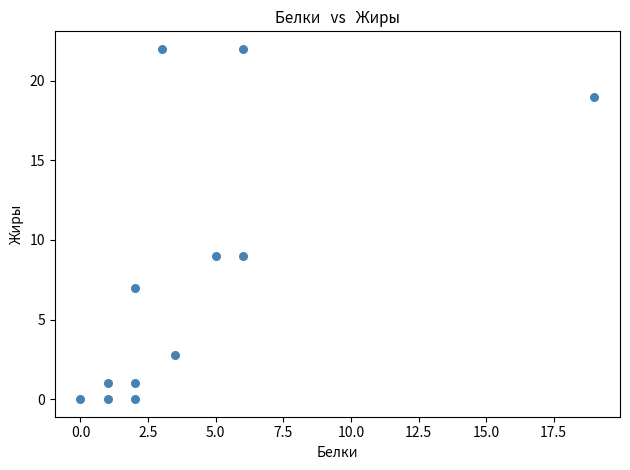

What is the average Y value?

7.7